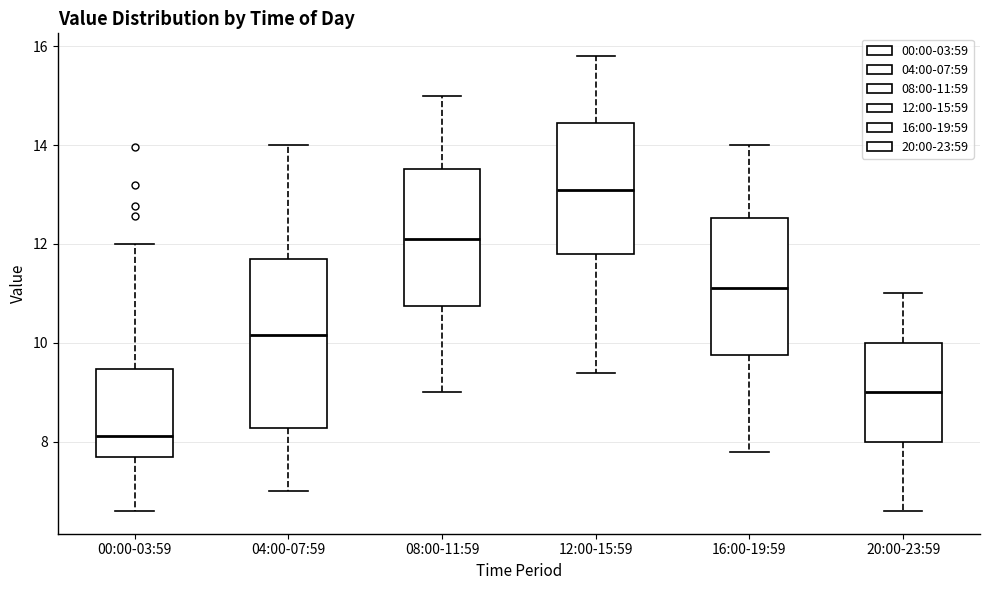

Which box has the lowest median line?

00:00-03:59